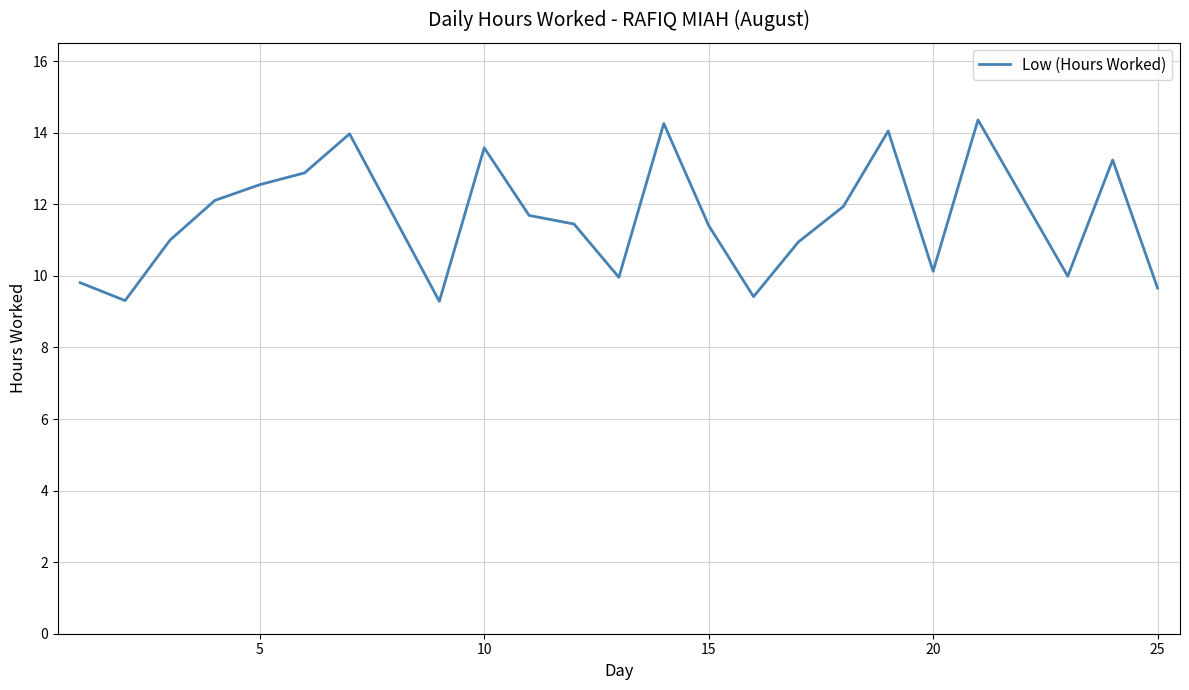

Is this an area chart (filled region under the line)?

No